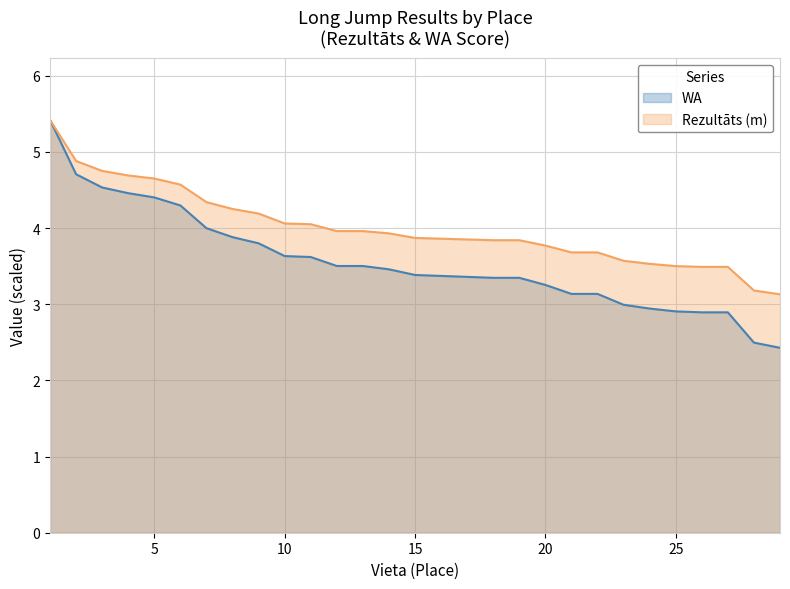

True or false: WA has more than 0 interior local peaks.

False